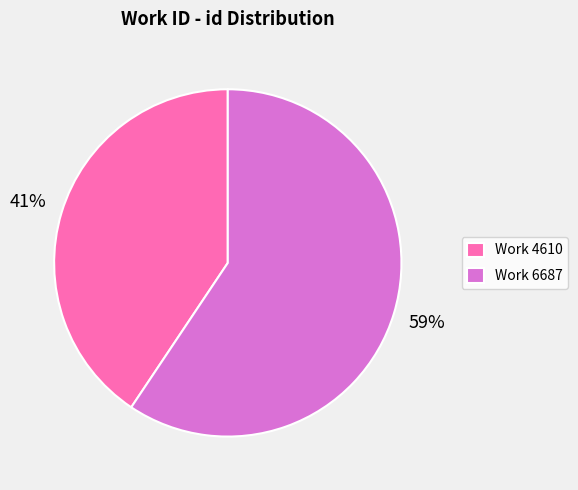

To the nearest percent, what is the average slice percentage?

50%